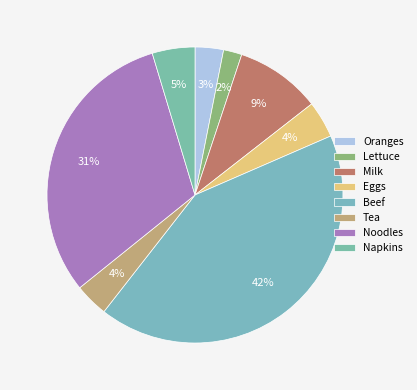

Approximately how many times larger is the value at Tea compared to Oranges?

1.2